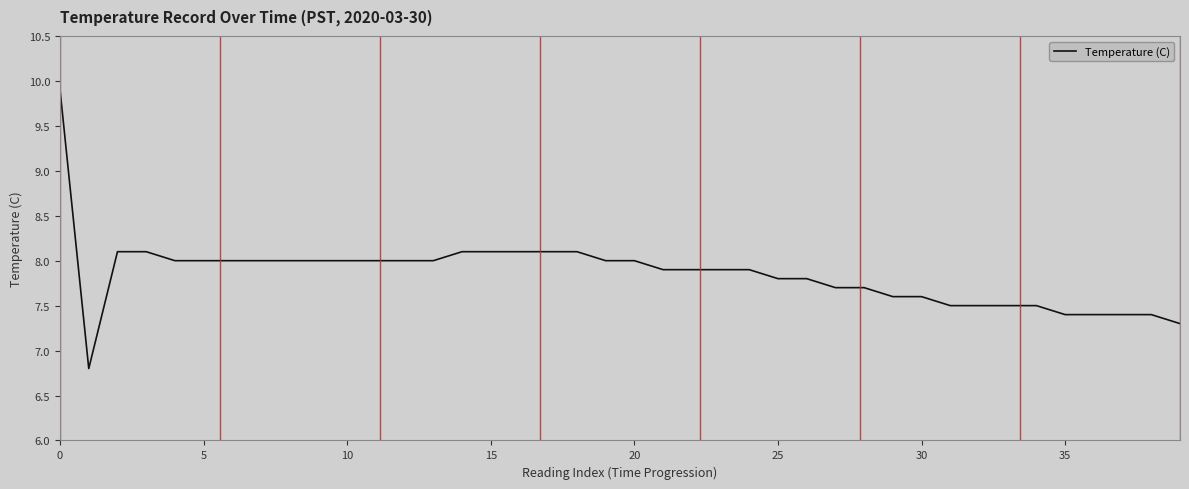

What is the smallest value displayed?

6.8